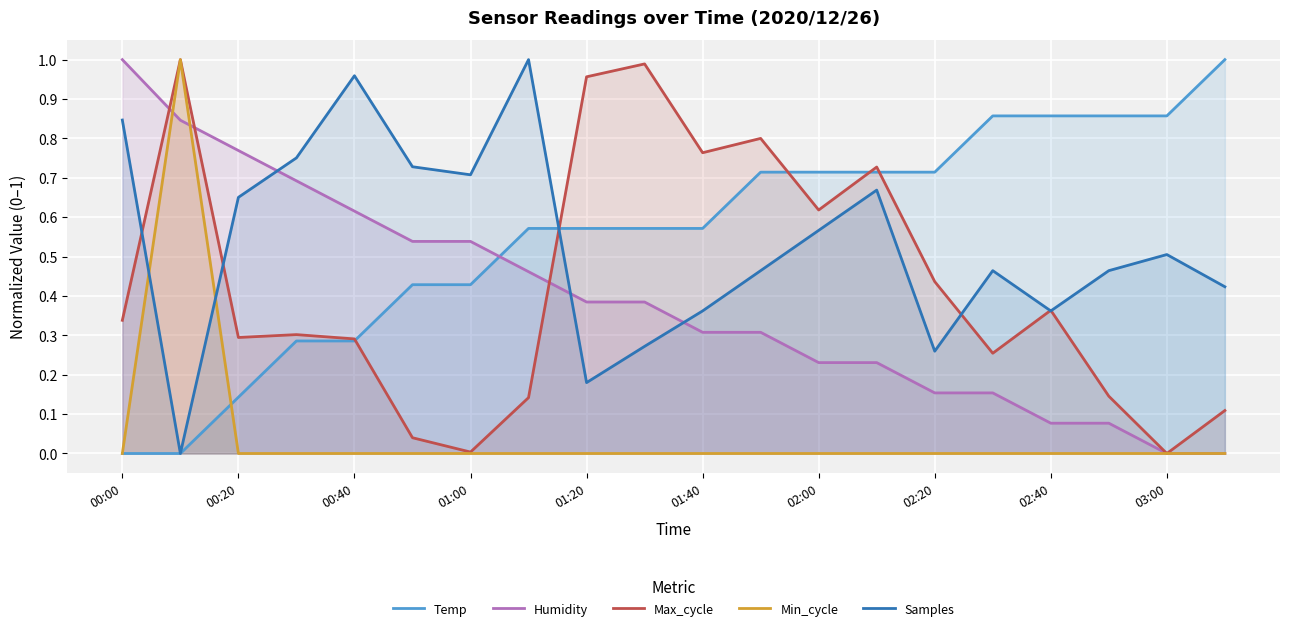

Reading left to right, list all the values displayed in this chart.

Temp: 0.0	0.0	0.1	0.3	0.3	0.4	0.4	0.6	0.6	0.6	0.6	0.7	0.7	0.7	0.7	0.9	0.9	0.9	0.9	1.0
Humidity: 1.0	0.8	0.8	0.7	0.6	0.5	0.5	0.5	0.4	0.4	0.3	0.3	0.2	0.2	0.2	0.2	0.1	0.1	0.0	0.0
Max_cycle: 0.3	1.0	0.3	0.3	0.3	0.0	0.0	0.1	1.0	1.0	0.8	0.8	0.6	0.7	0.4	0.3	0.4	0.1	0.0	0.1
Min_cycle: 0.0	1.0	0.0	0.0	0.0	0.0	0.0	0.0	0.0	0.0	0.0	0.0	0.0	0.0	0.0	0.0	0.0	0.0	0.0	0.0
Samples: 0.8	0.0	0.7	0.8	1.0	0.7	0.7	1.0	0.2	0.3	0.4	0.5	0.6	0.7	0.3	0.5	0.4	0.5	0.5	0.4